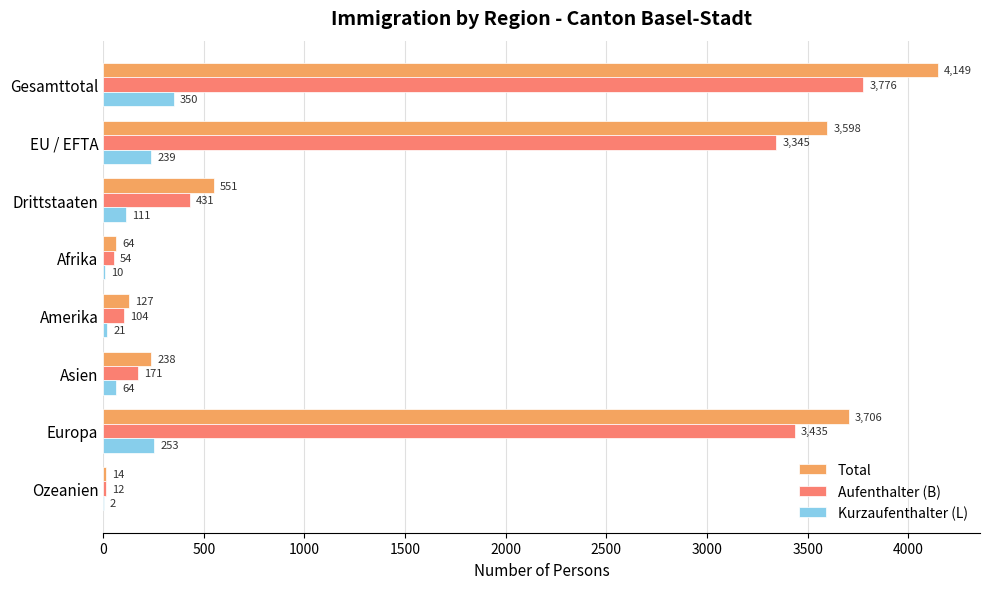

What is the maximum value for Aufenthalter (B)?

3776